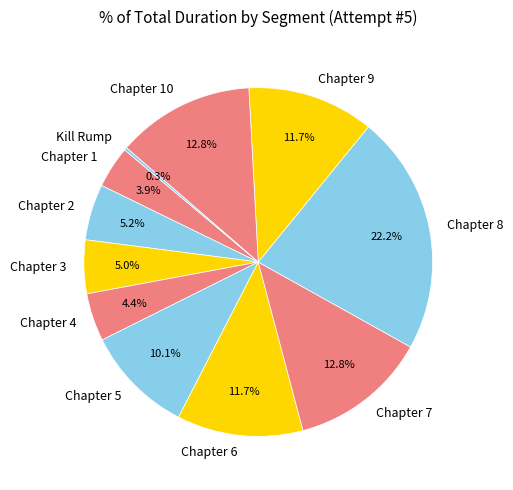

What percentage is the Chapter 4 slice, to the nearest percent?

4%